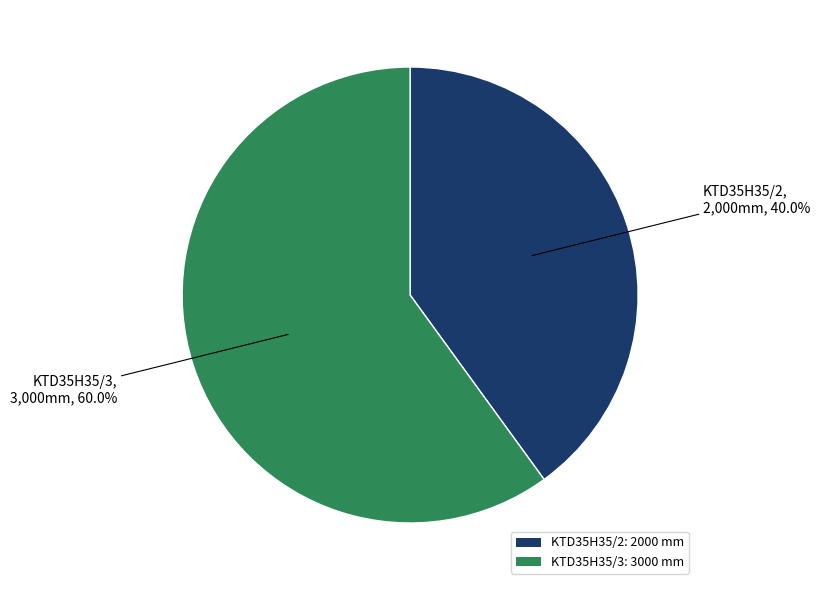

Which category accounts for the majority?

KTD35H35/3